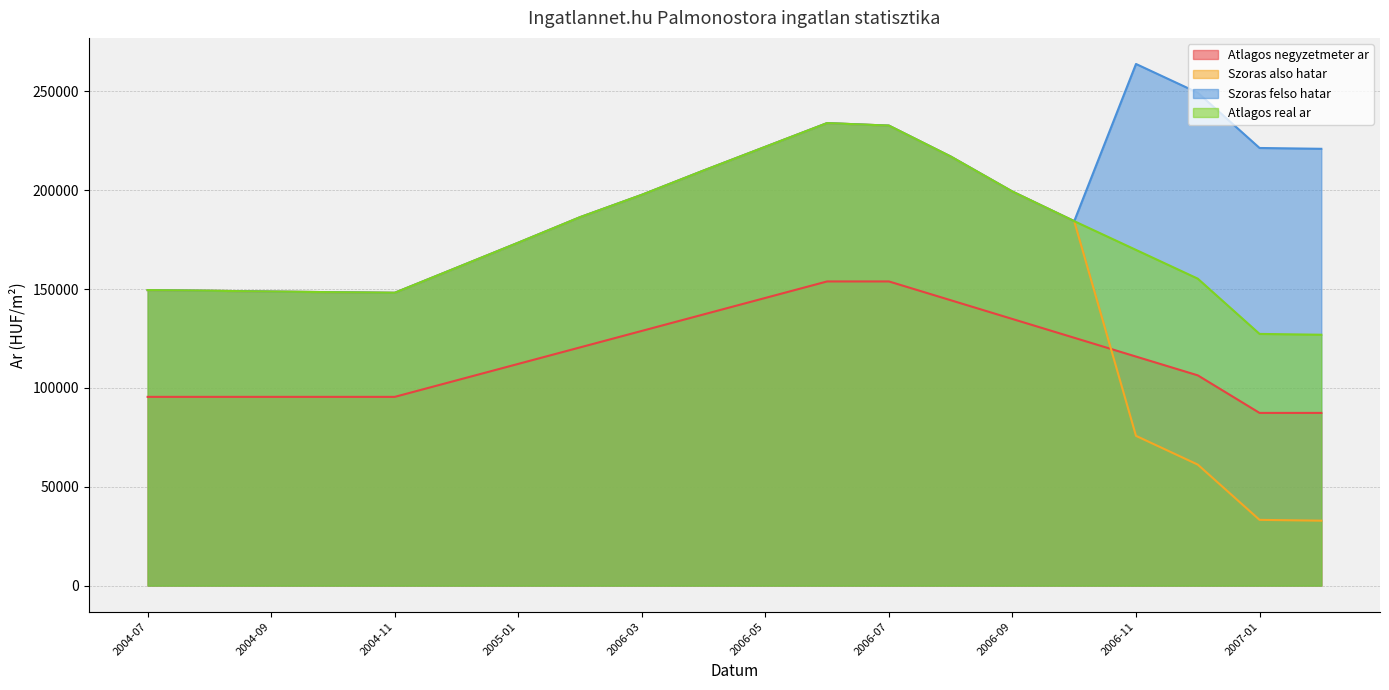

What position from the left is 2004-09?

3